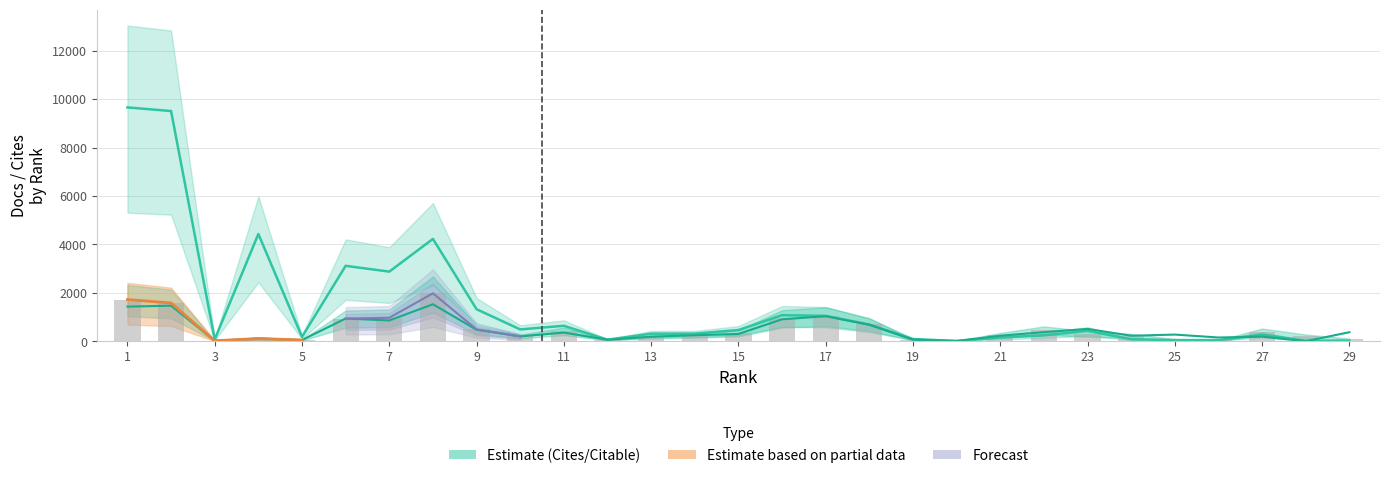

How many values in the Total Docs. (3years) series exceed 257?

14